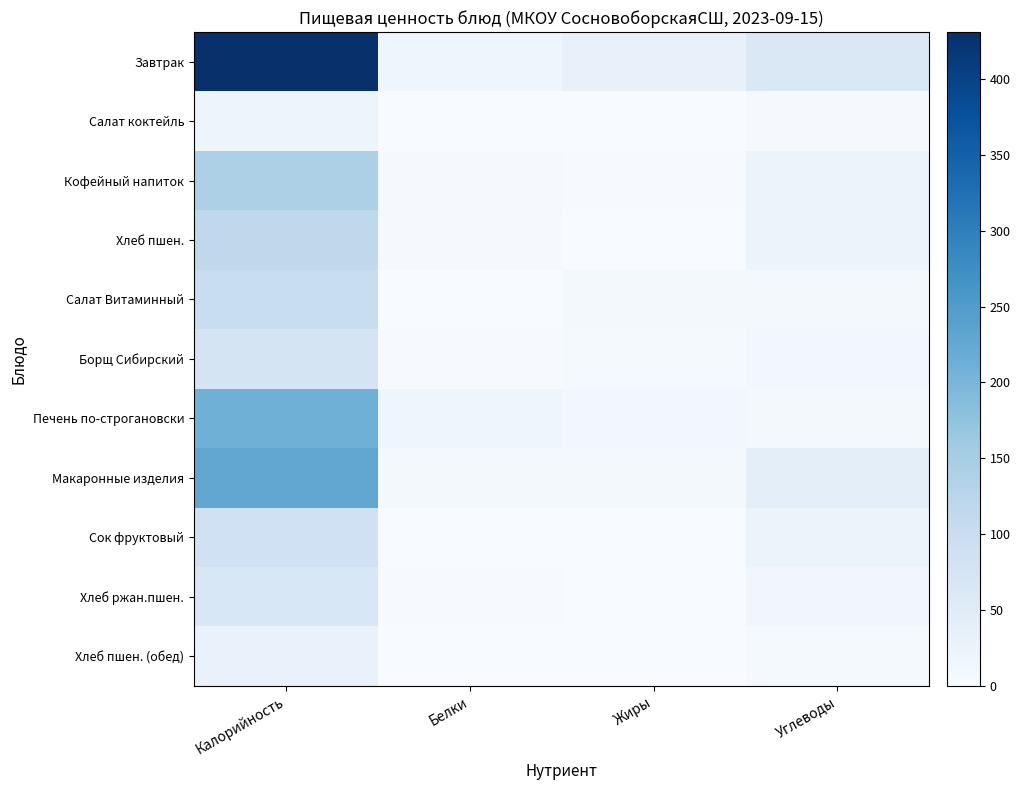

Between Жиры and Калорийность, which is larger?

Калорийность